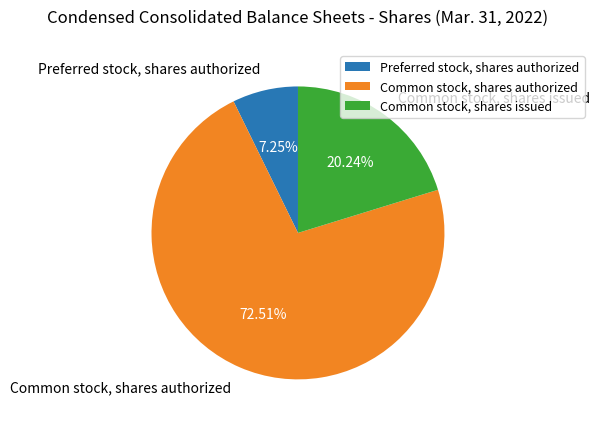

Which category accounts for the majority?

Common stock, shares authorized